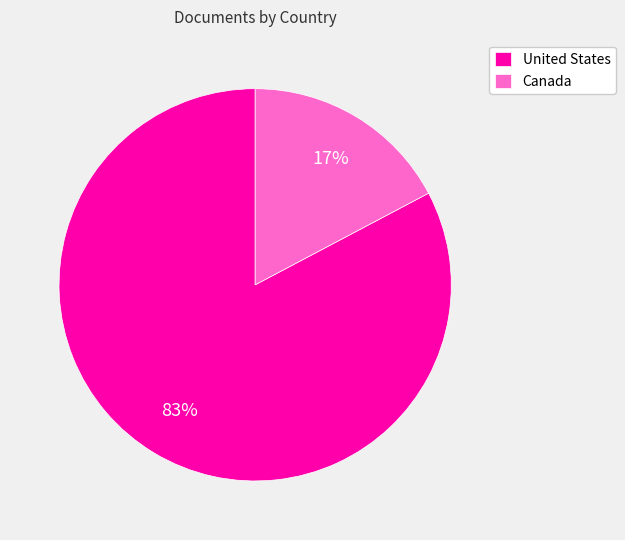

The United States slice represents 83% of the pie. True or false?

True